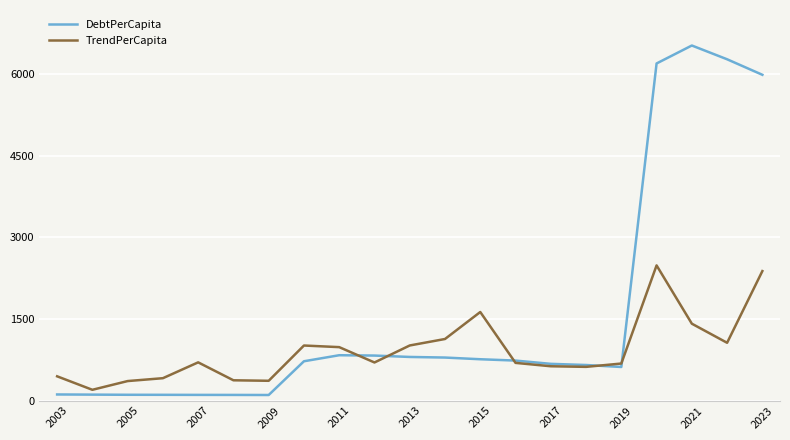

Which series has the largest total across all categories?

DebtPerCapita